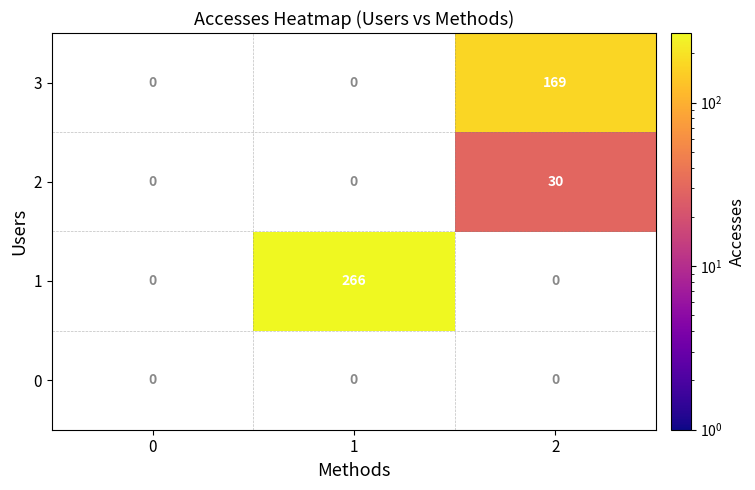

What is the maximum value shown in the chart?

266.0